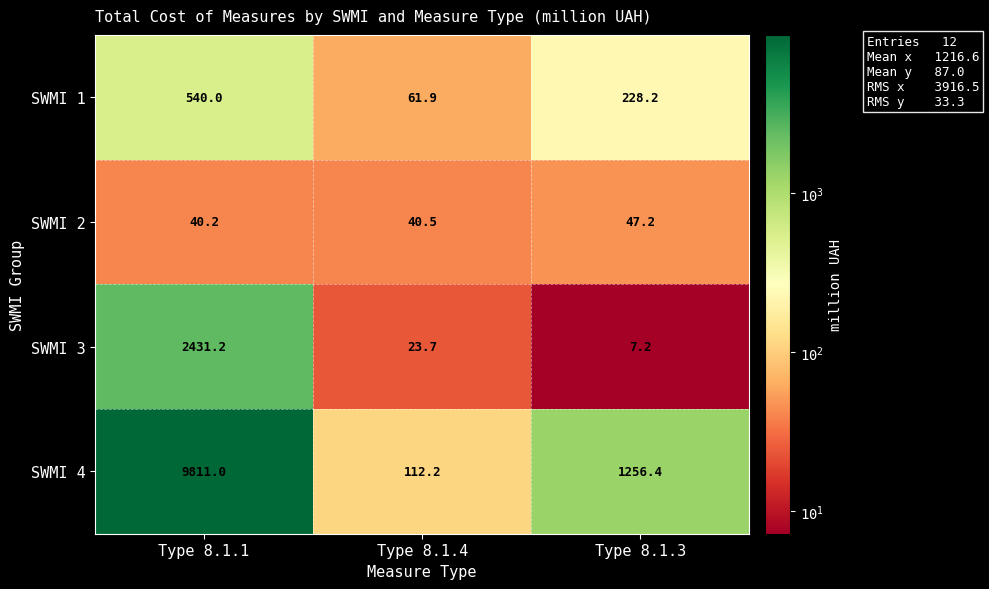

Rank the series at Type 8.1.4 from highest to lowest value.

SWMI 4, SWMI 1, SWMI 2, SWMI 3